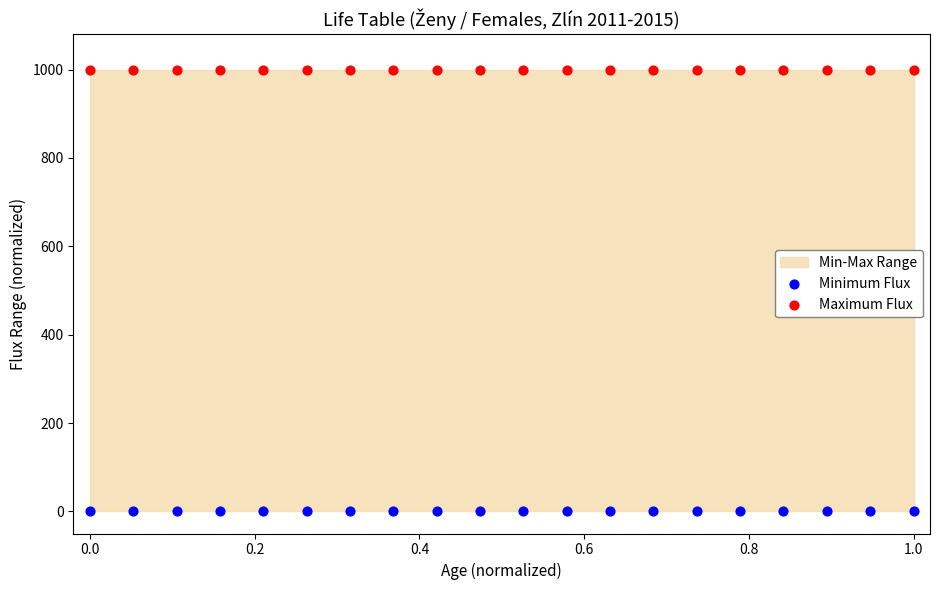

Which series contains the highest Y value?

Maximum Flux